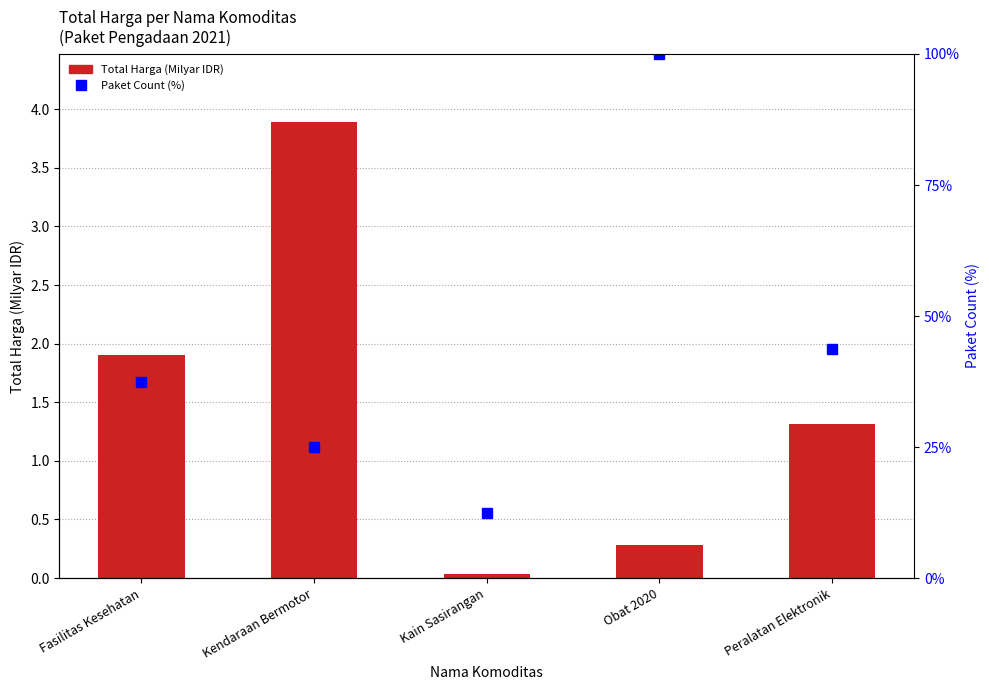

At which label is Paket Count (%) closest to 56?

Peralatan Elektronik